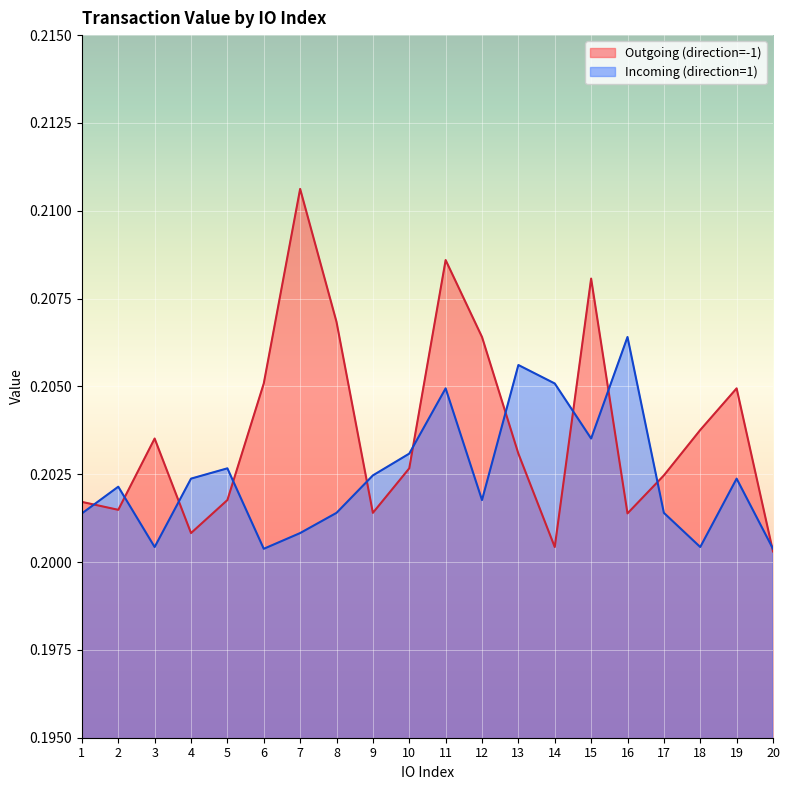

Which category has the lowest value across all series?

20